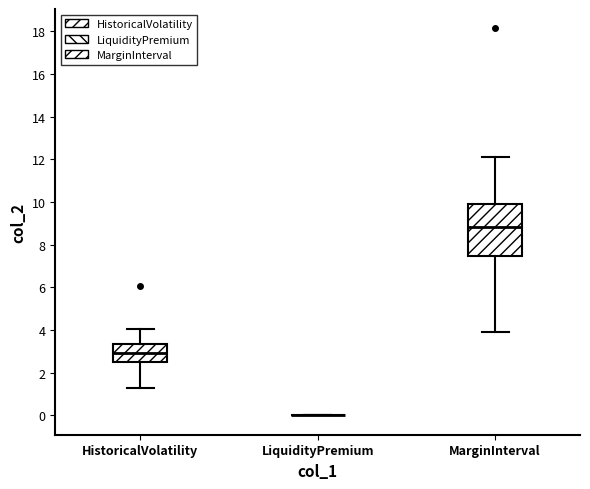

Which box is the tallest, from its lower edge to its upper edge?

MarginInterval